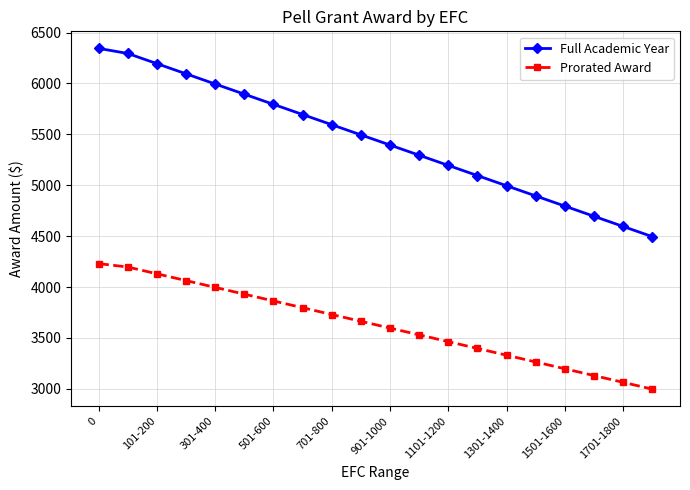

True or false: Prorated Award and Full Academic Year intersect in this chart.

False